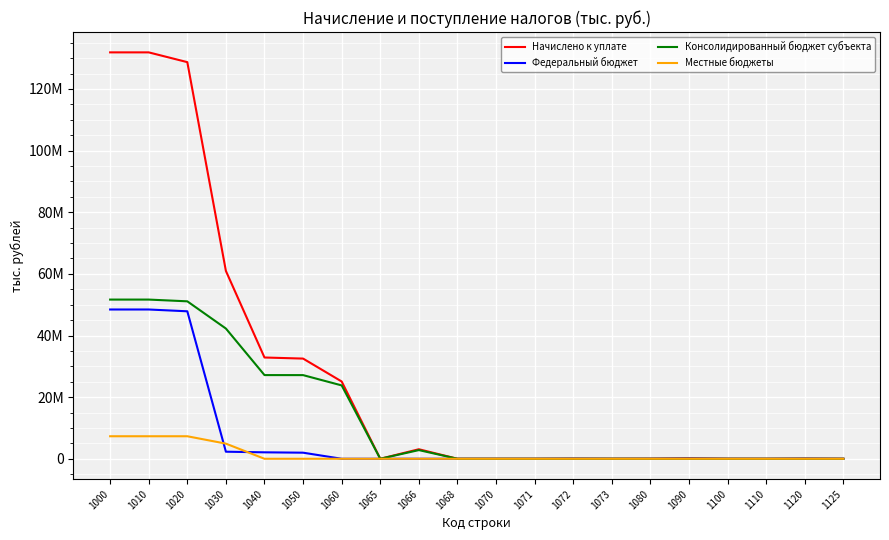

Does the chart have visible grid lines?

Yes